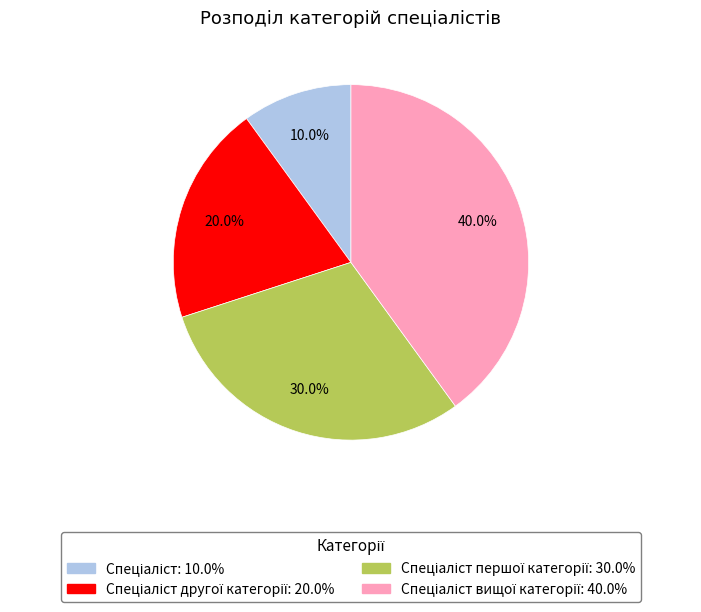

How many segments does this pie chart have?

4